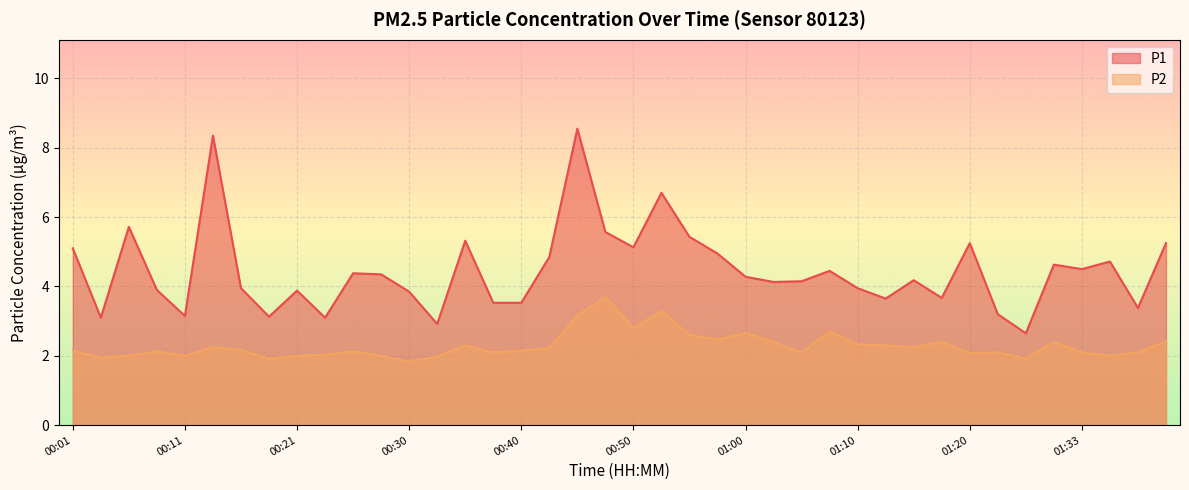

True or false: P1 and P2 cross at least once.

False